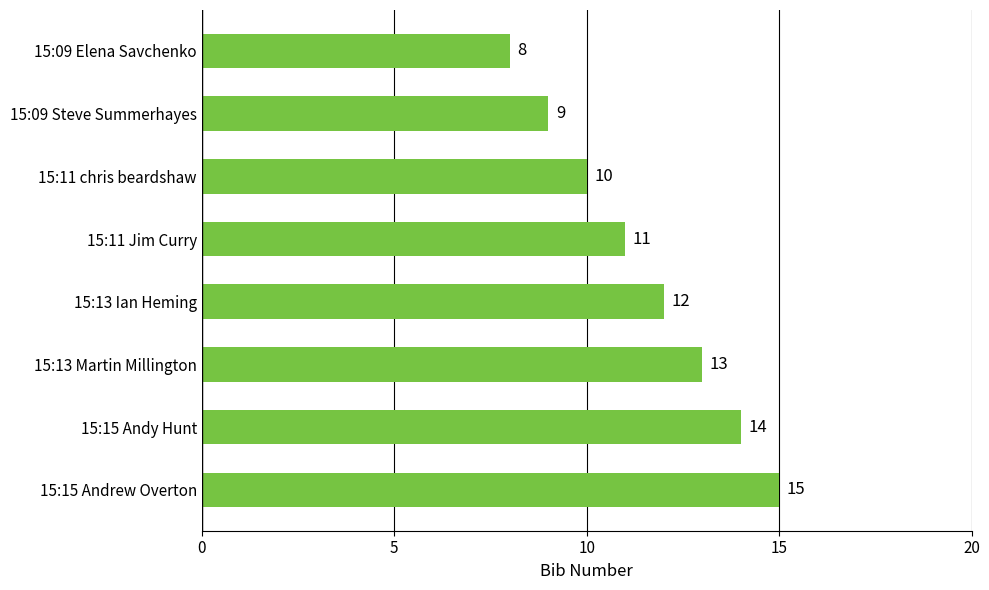

The value at 15:15 Andy Hunt is 14. True or false?

True